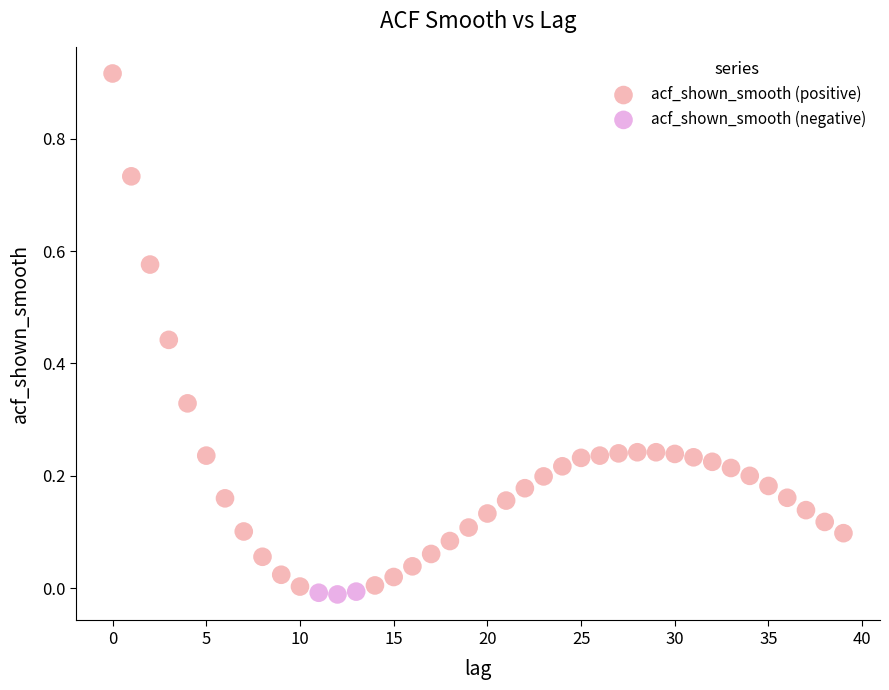

Which series has the largest Y range (max minus min)?

acf_shown_smooth (positive)